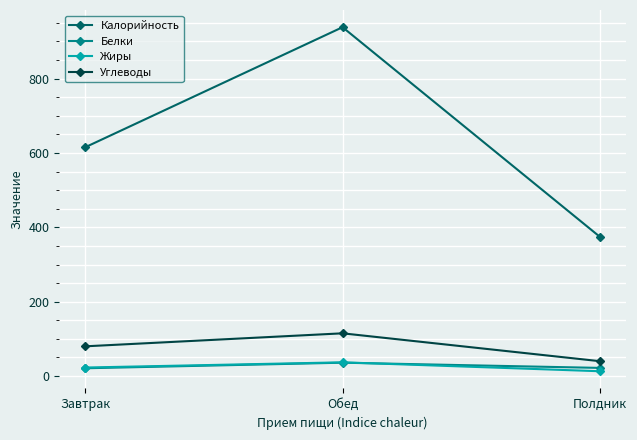

Does the chart have visible grid lines?

Yes